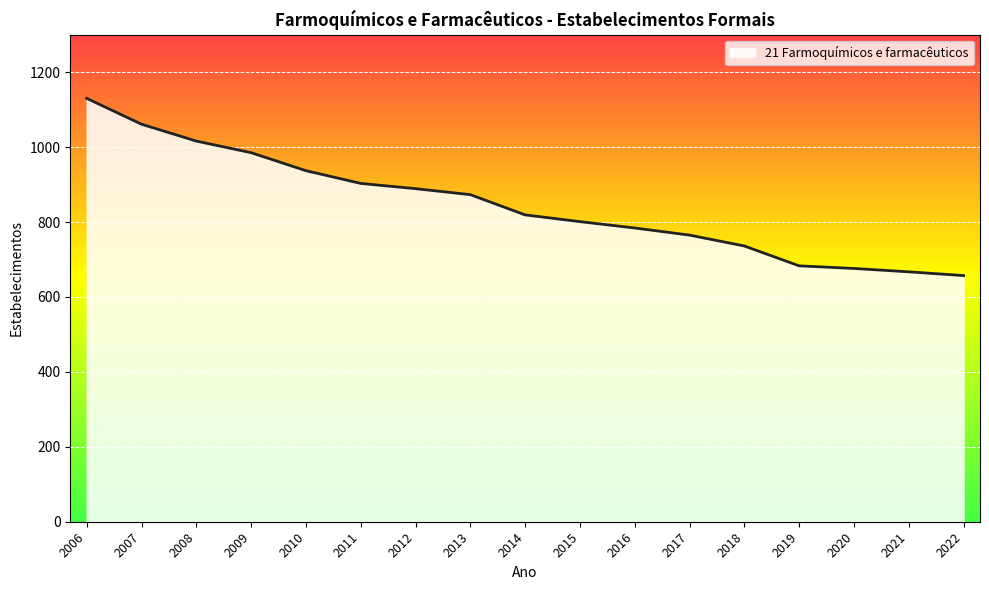

What is the change in value from 2012 to 2016?

-105